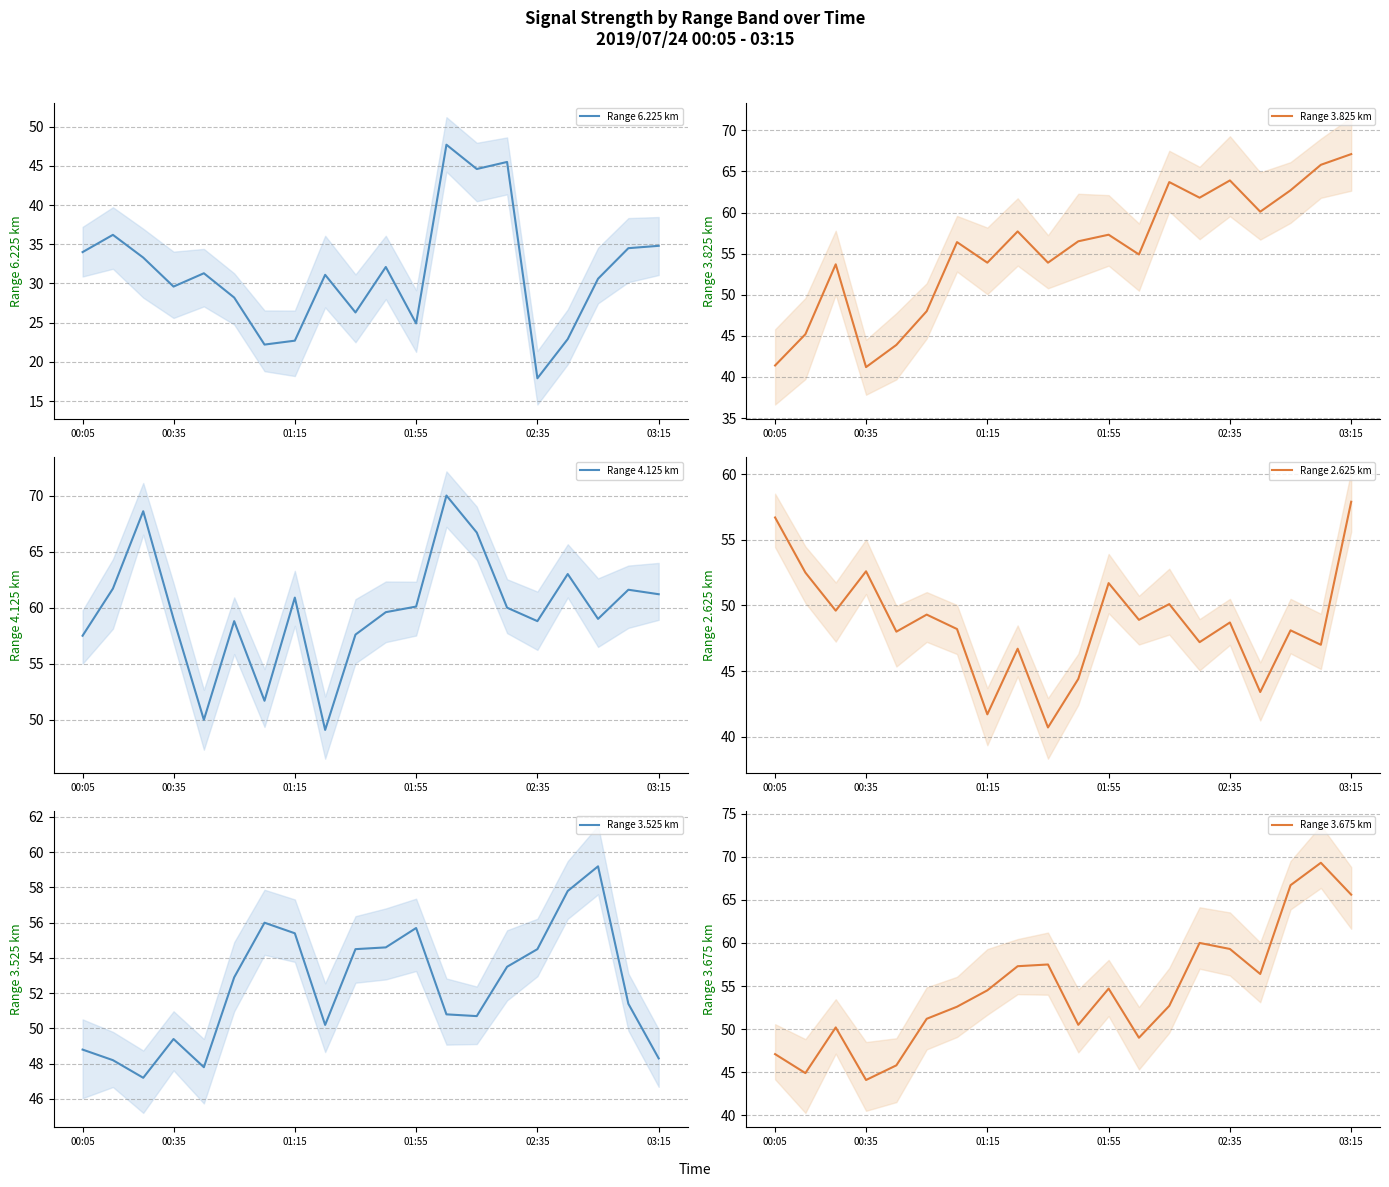

True or false: Range 6.225 km has more than 0 points higher than both neighbors.

True